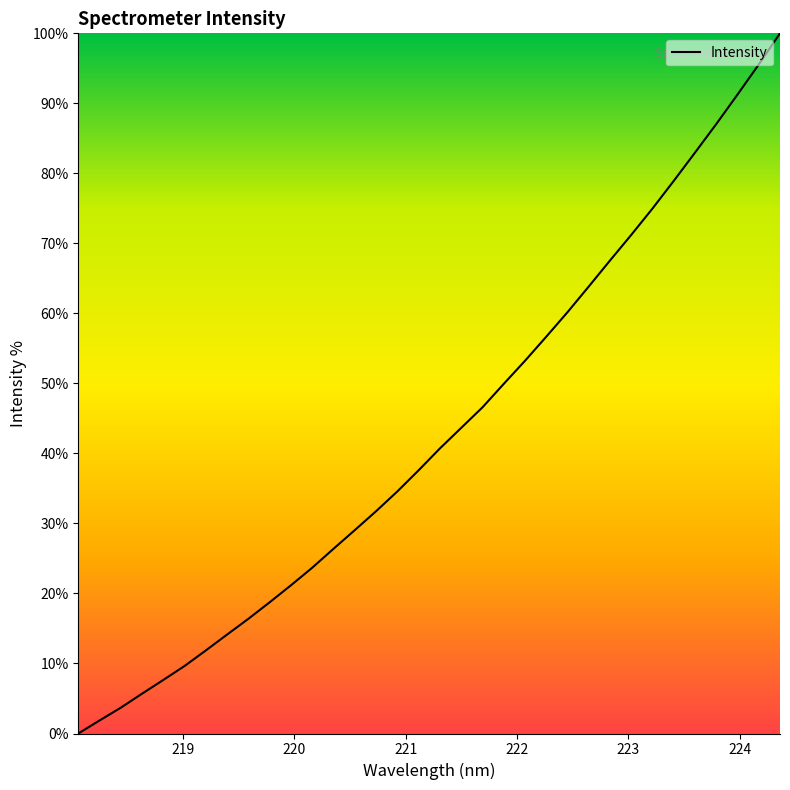

What is the difference between the maximum and minimum values?

100.0